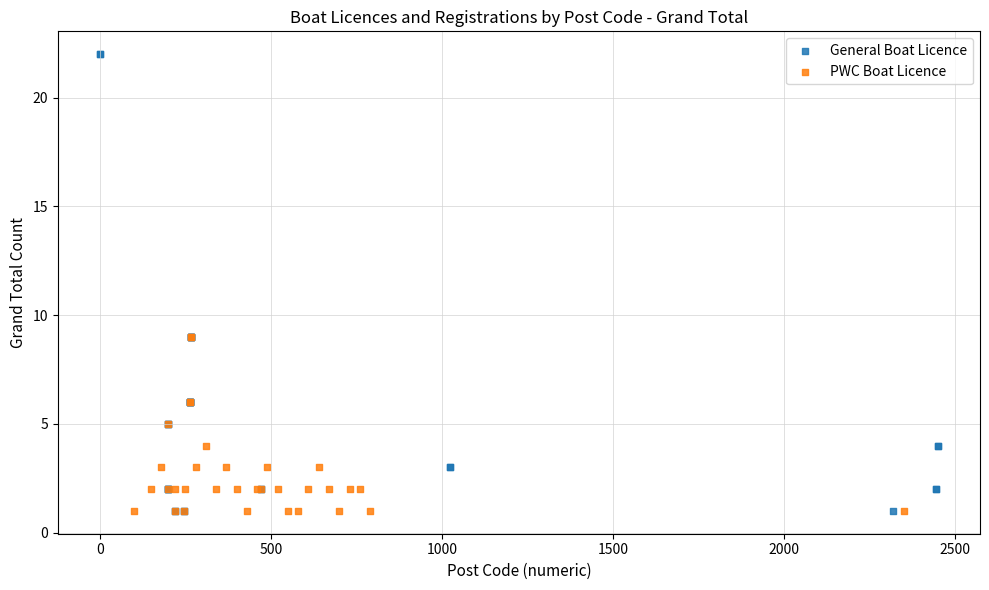

Which series has the largest Y range (max minus min)?

General Boat Licence